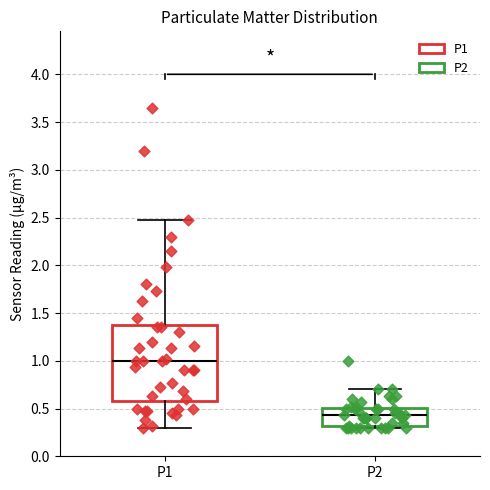

Where does the median line of the box for P1 sit on the y-axis? The values are not printed on the chart, so give them approximately, as read against the axis.

1.00